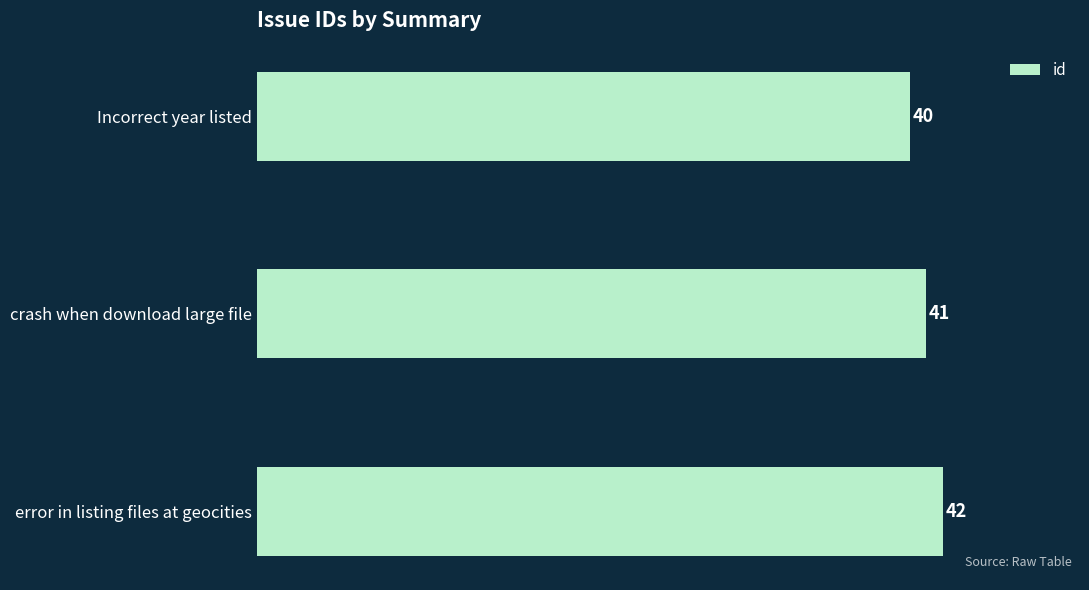

Reading top to bottom, what are all the values shown in this chart?

40	41	42